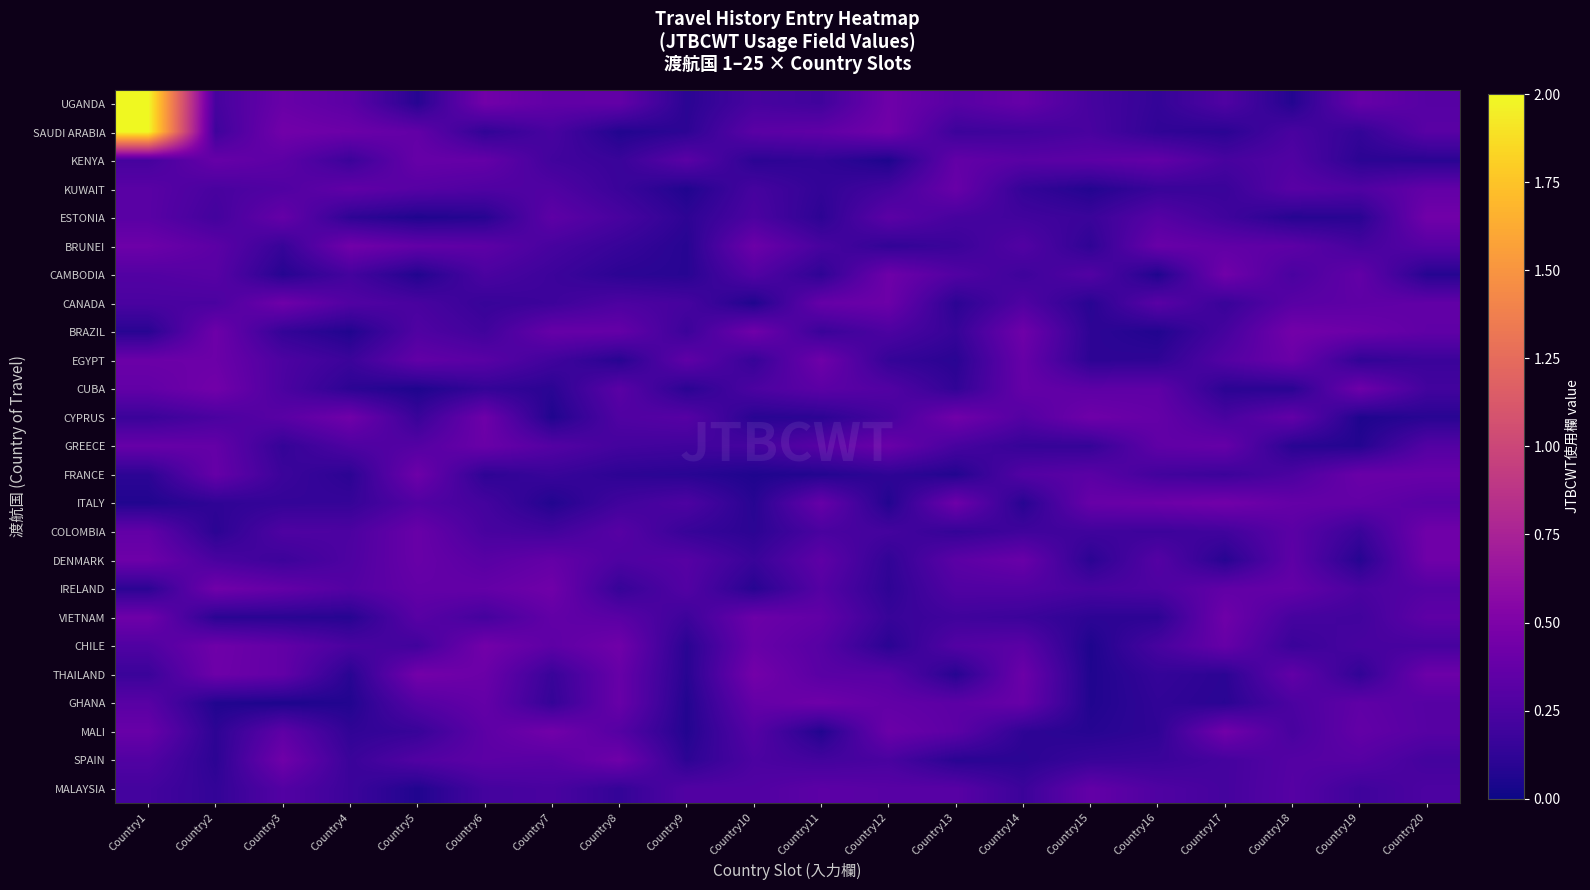

List the series in order of their peak value, lowest first.

MALAYSIA, KENYA, KUWAIT, GREECE, FRANCE, GHANA, DENMARK, VIETNAM, EGYPT, CANADA, SPAIN, COLOMBIA, CAMBODIA, IRELAND, ESTONIA, CYPRUS, BRUNEI, CUBA, ITALY, MALI, CHILE, BRAZIL, THAILAND, UGANDA, SAUDI ARABIA